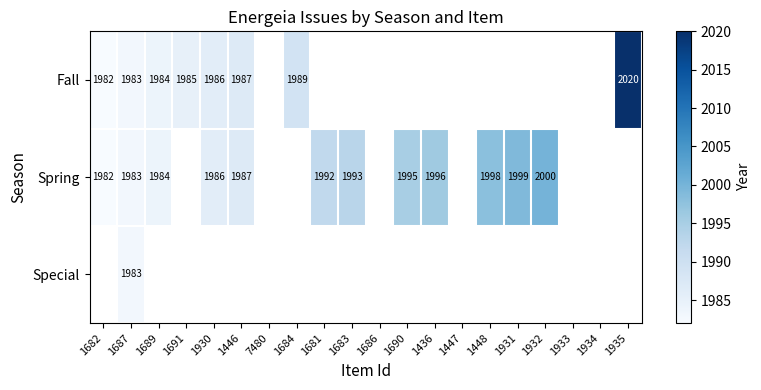

What is the sum of the Spring values at 1932 and 1930?

3986